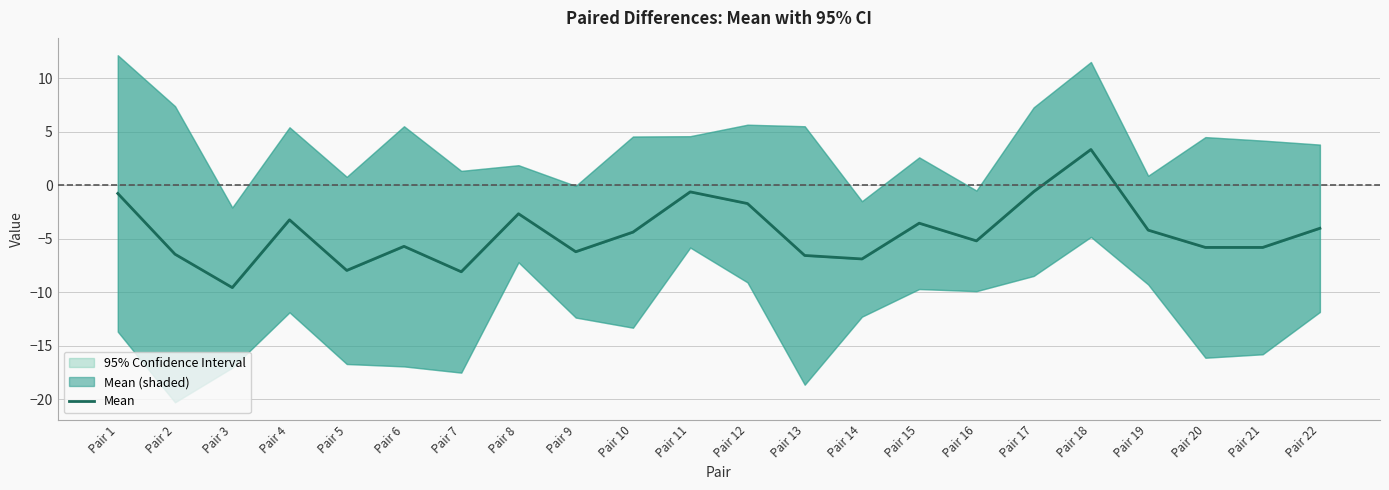

What is the maximum value shown in the chart?

3.4